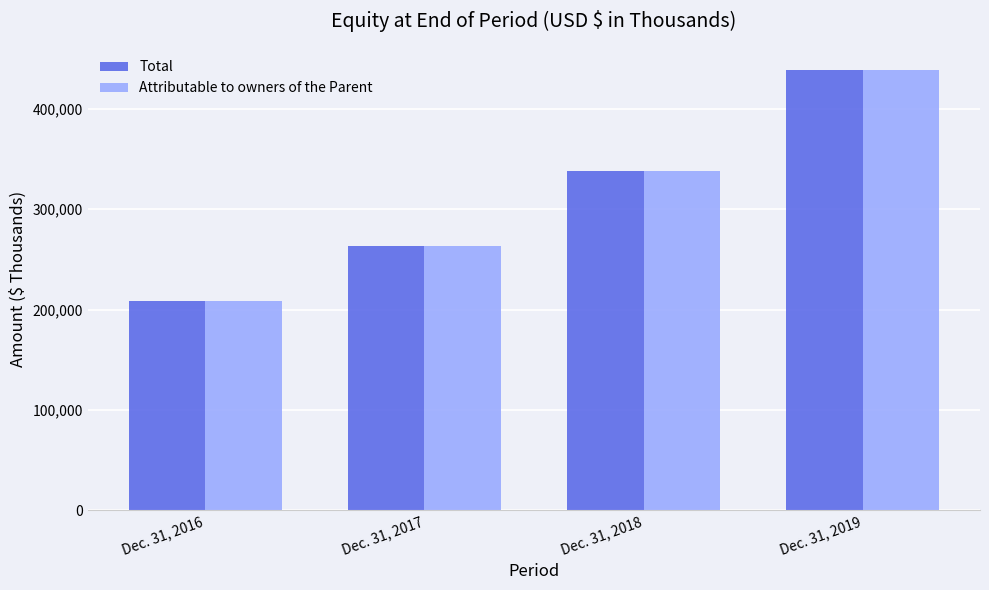

Are the bars horizontal?

No